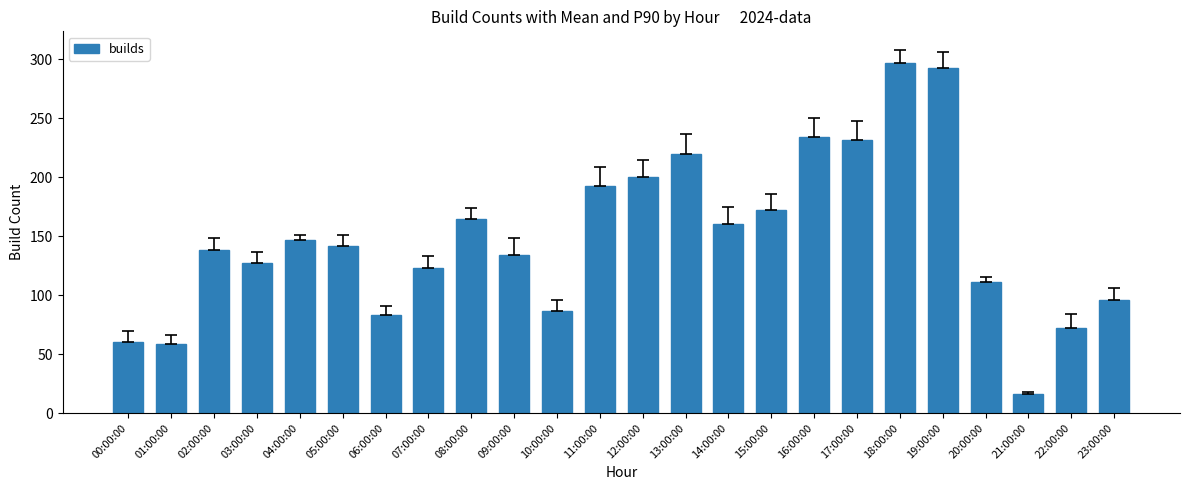

Which category has the highest value across all series?

18:00:00